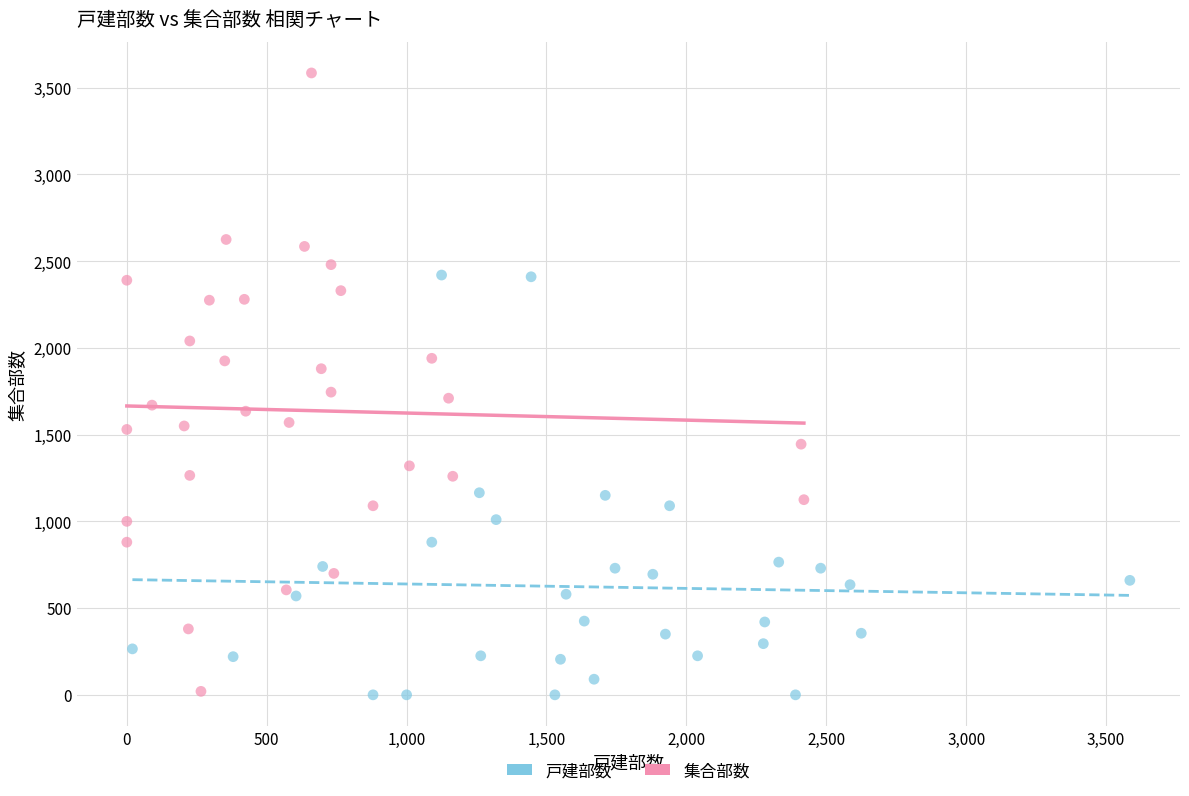

Which series contains the highest Y value?

集合部数